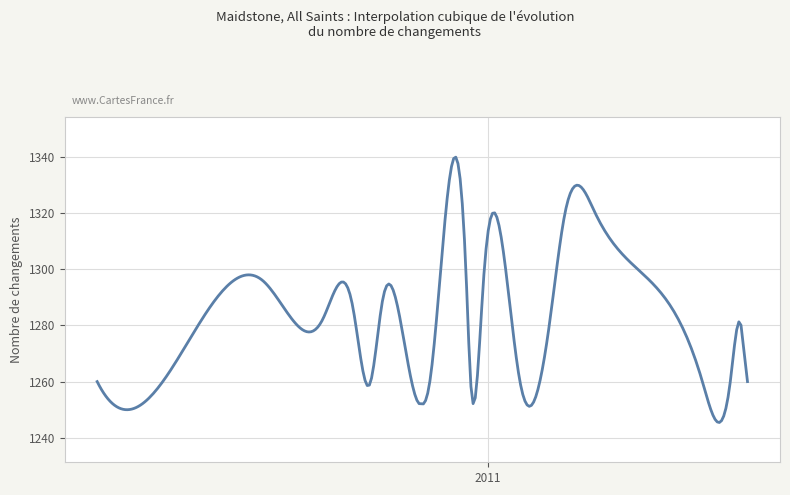

What is the minimum value shown in the chart?

1245.5